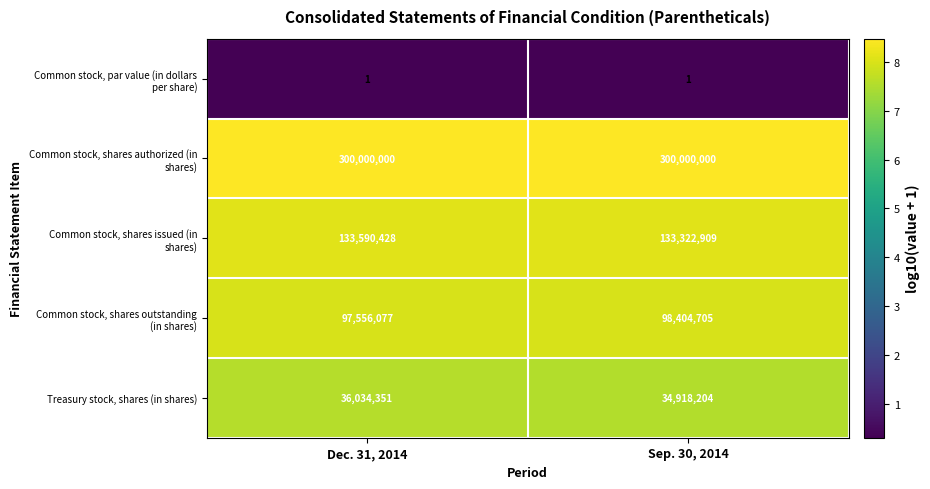

What is the highest value of the Treasury stock, shares (in shares) series?

36034351